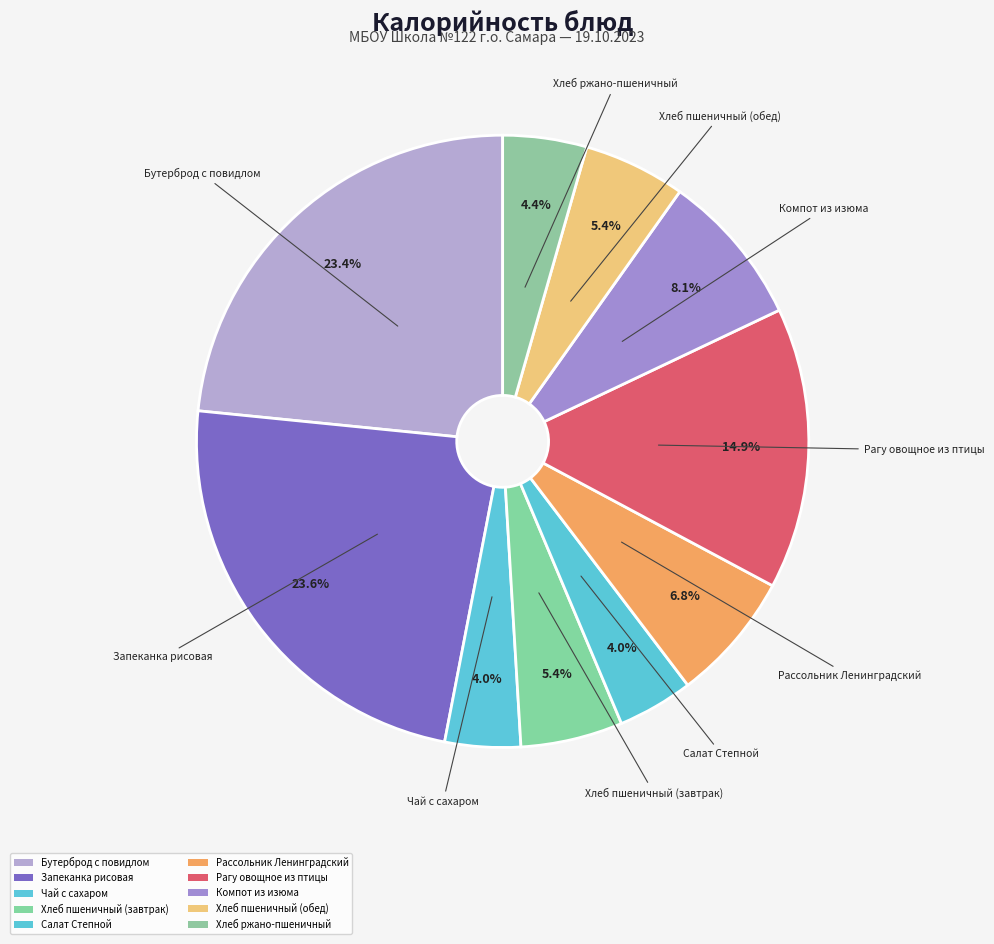

Count the number of slices in the pie.

10